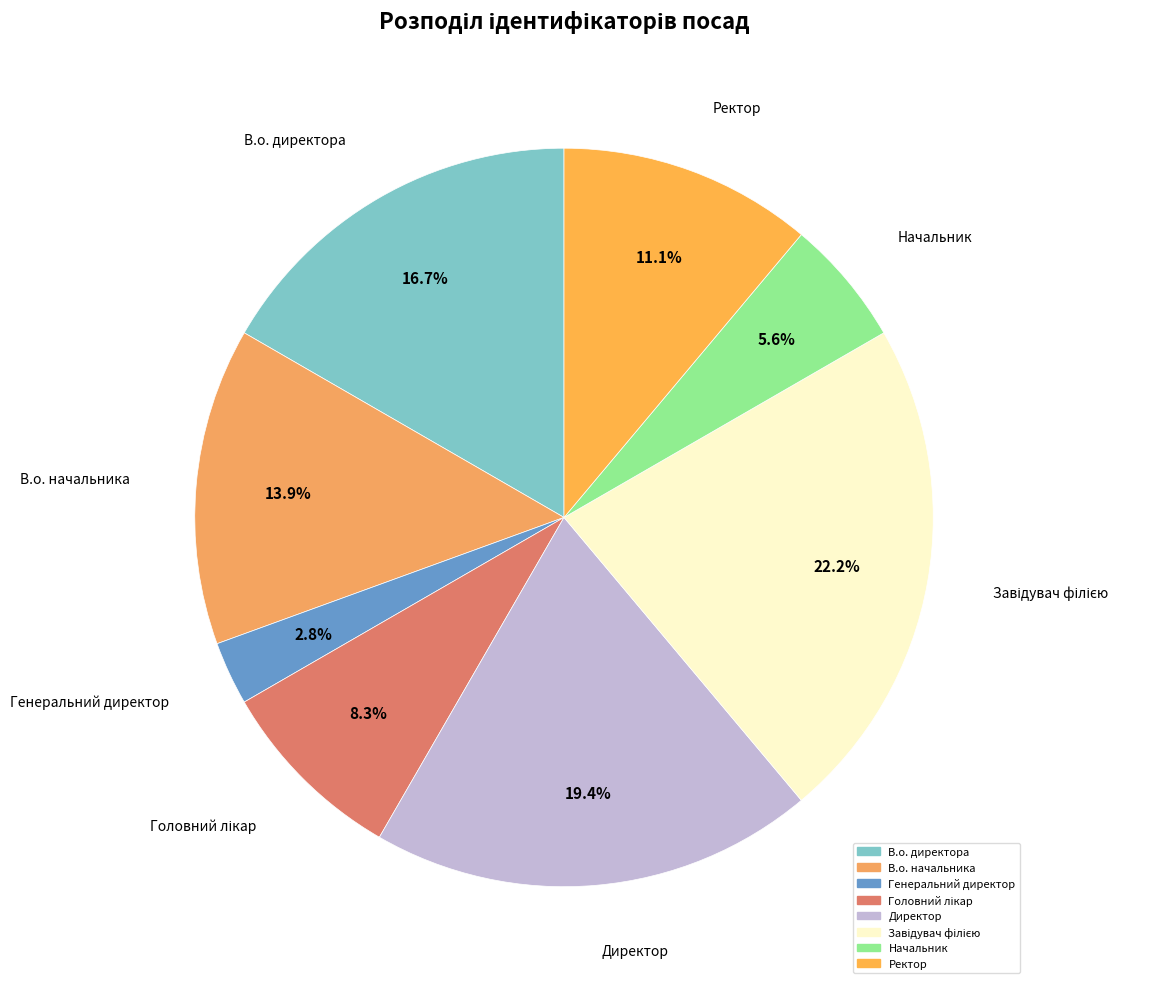

Which category has the smallest portion of the pie?

Генеральний директор